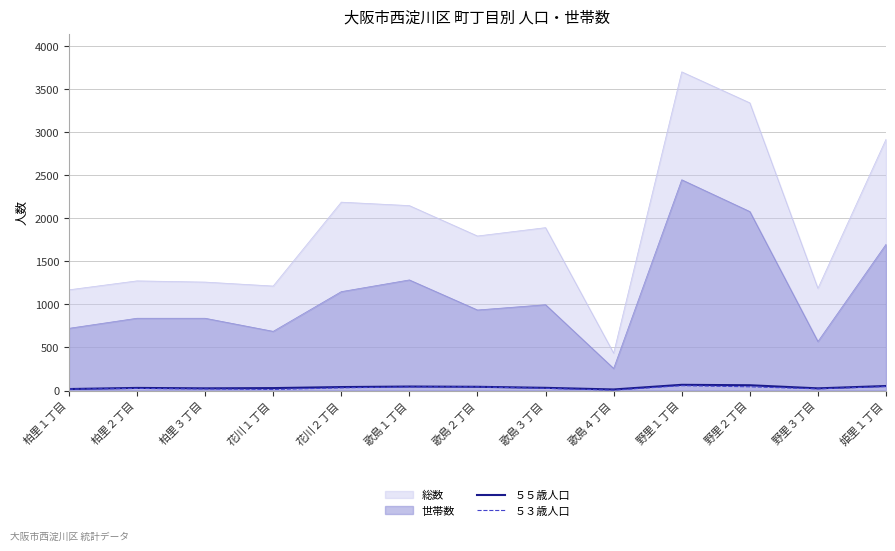

What is the label of the 9th point from the right?

花川２丁目